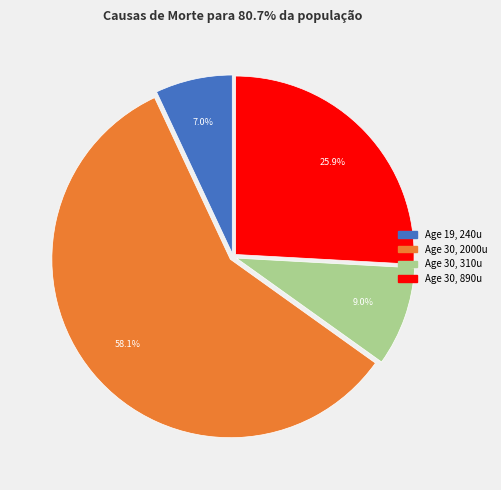

Count the number of slices in the pie.

4